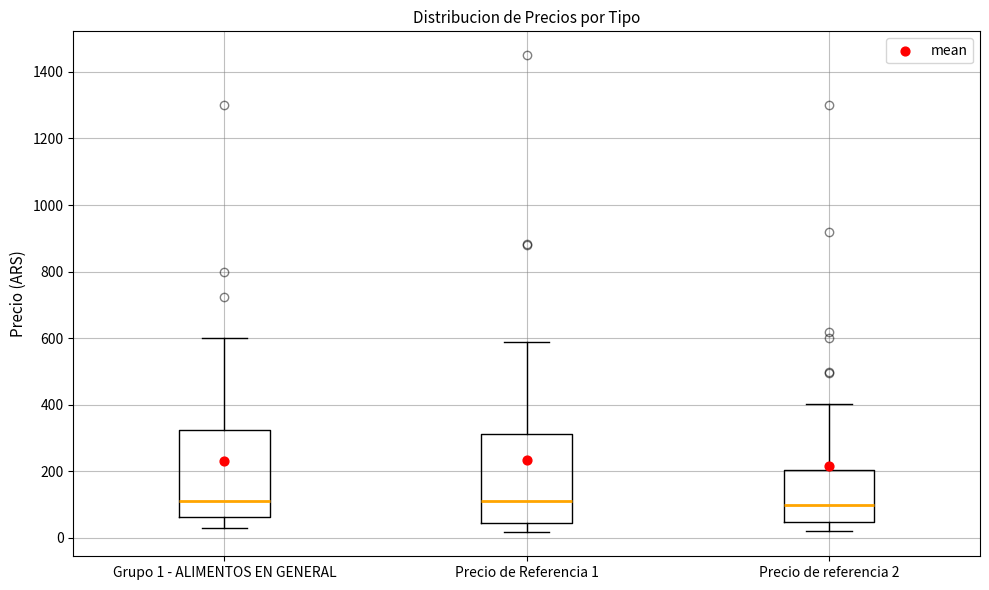

Reading left to right, transcribe this box plot: for each box, give where its median line is, the range the box spans, and where its two whiskers end, as read against the y-axis. The values are not printed on the chart, so give them approximately, as read against the axis.

Grupo 1 - ALIMENTOS EN GENERAL: median 120, box 60 to 320, whiskers 20 to 600
Precio de Referencia 1: median 120, box 40 to 320, whiskers 20 to 580
Precio de referencia 2: median 100, box 40 to 200, whiskers 20 to 400